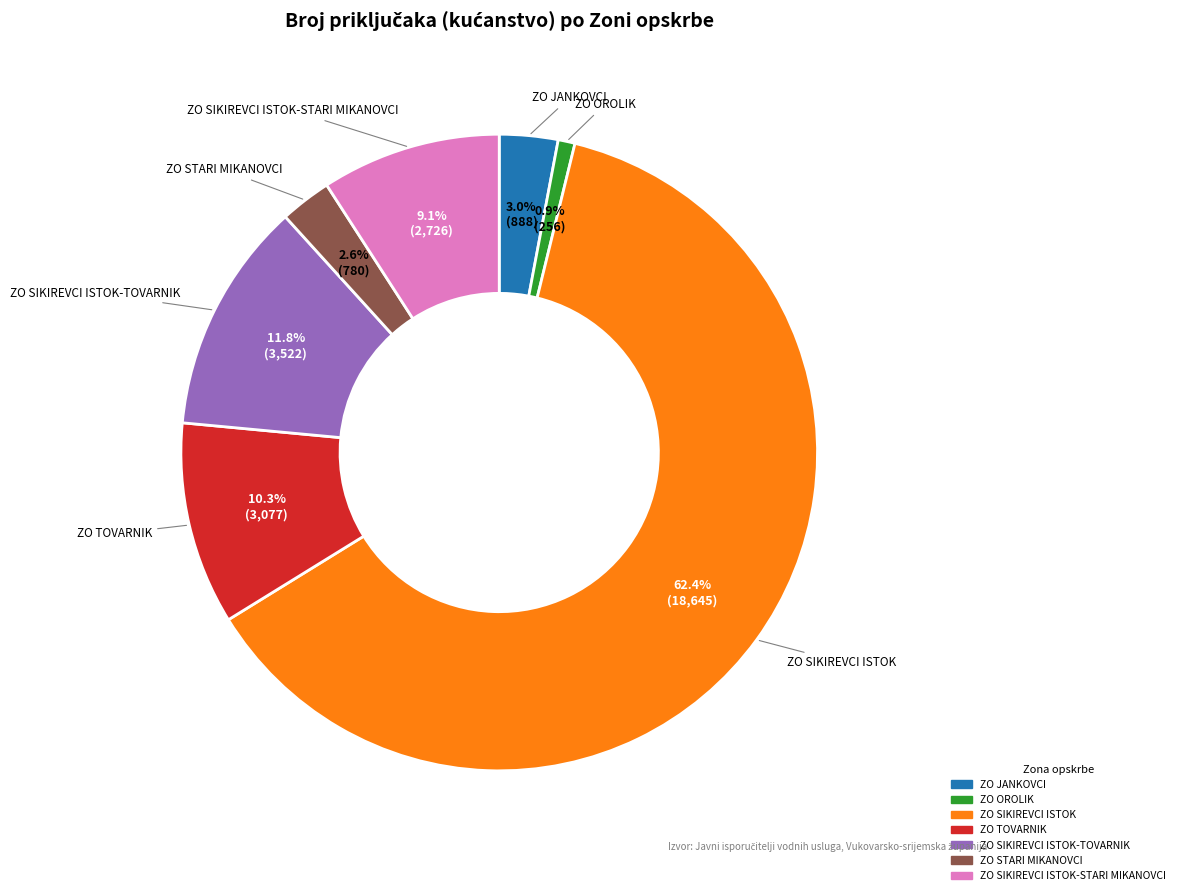

Does any single category account for the majority?

Yes